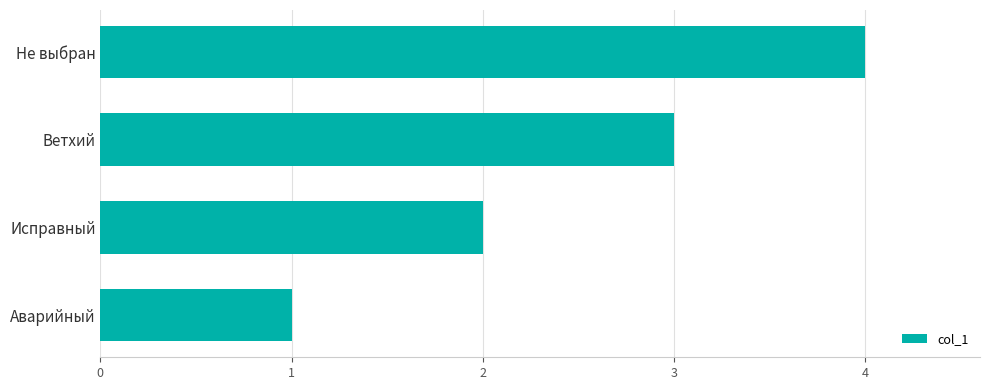

What value does the data have at Ветхий?

3